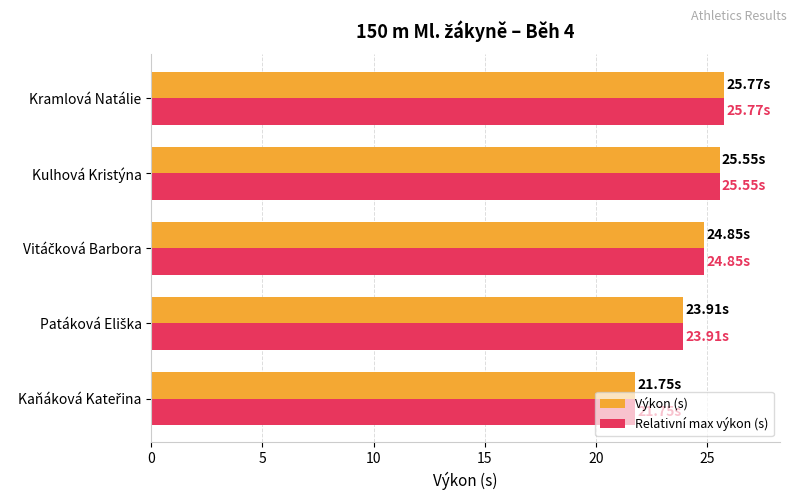

What is the average value of the Relativní max výkon (s) series?

24.4